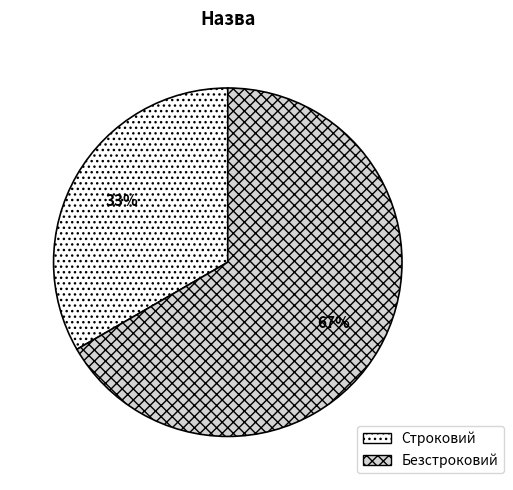

Rank the categories by value from highest to lowest.

Безстроковий, Строковий